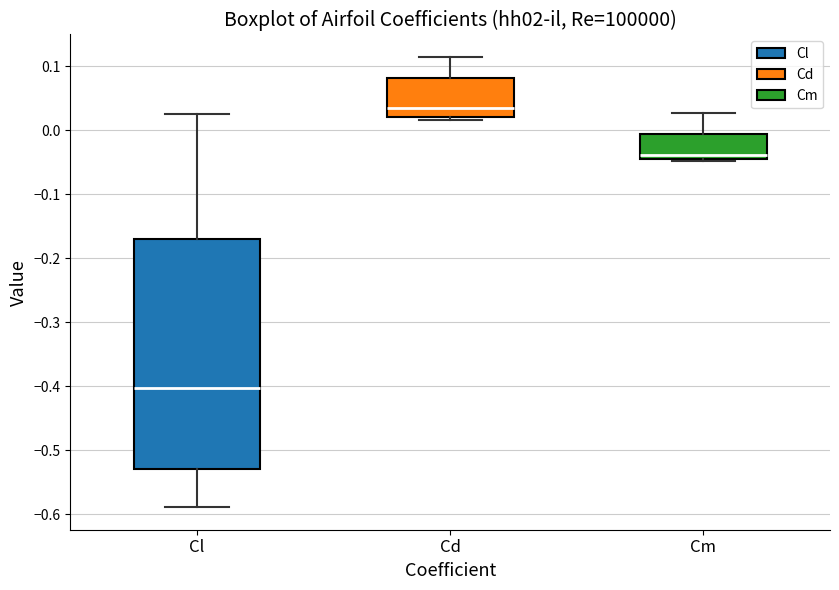

Reading left to right, transcribe this box plot: for each box, give where its median line is, the range the box spans, and where its two whiskers end, as read against the y-axis. The values are not printed on the chart, so give them approximately, as read against the axis.

Cl: median -0.40, box -0.53 to -0.17, whiskers -0.59 to 0.02
Cd: median 0.04, box 0.02 to 0.08, whiskers 0.02 (just below the box's lower edge) to 0.11
Cm: median -0.04, box -0.05 to -0.01, whiskers -0.05 to 0.03